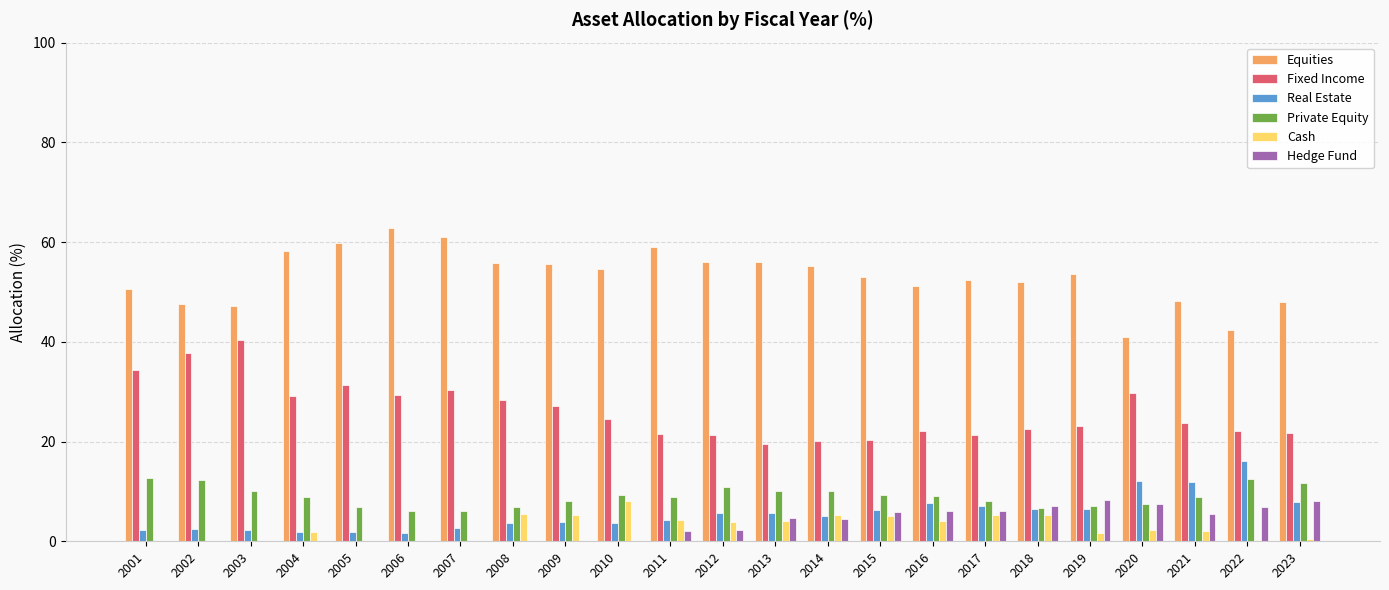

Read the Equities value at 2021.

48.2